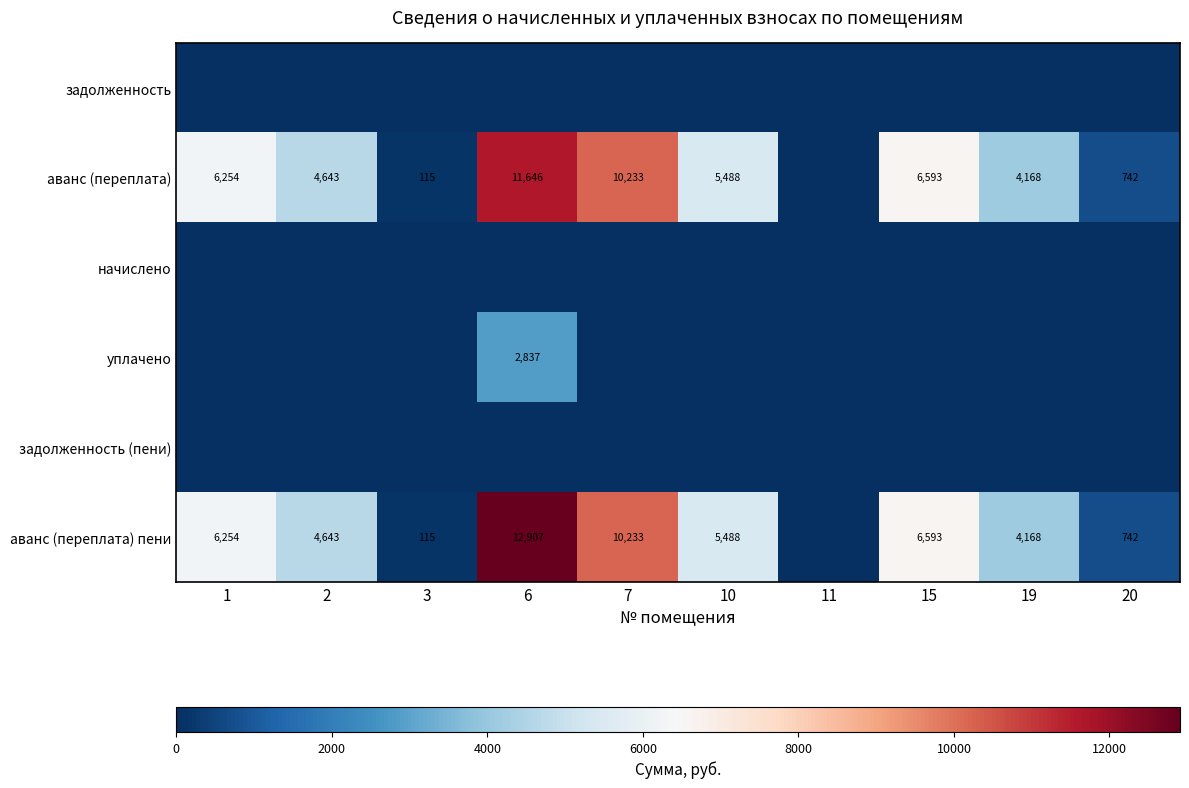

How many distinct data groups are displayed?

6